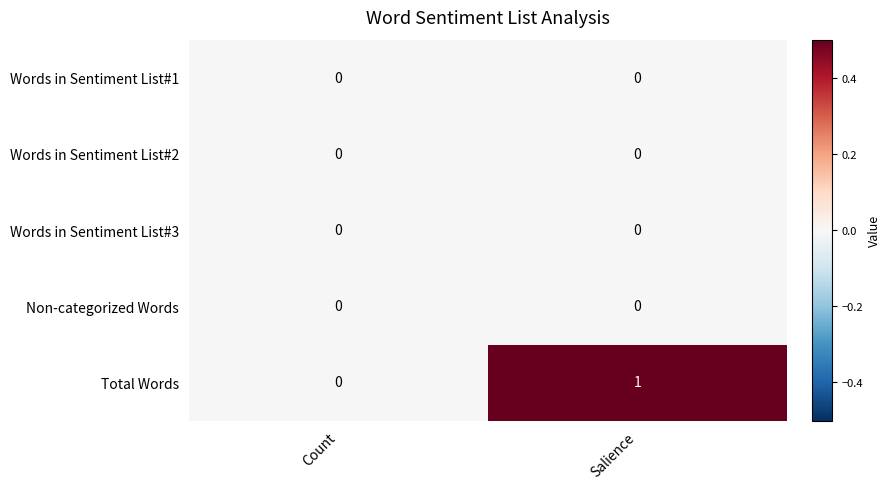

Which series has the largest total across all categories?

Total Words